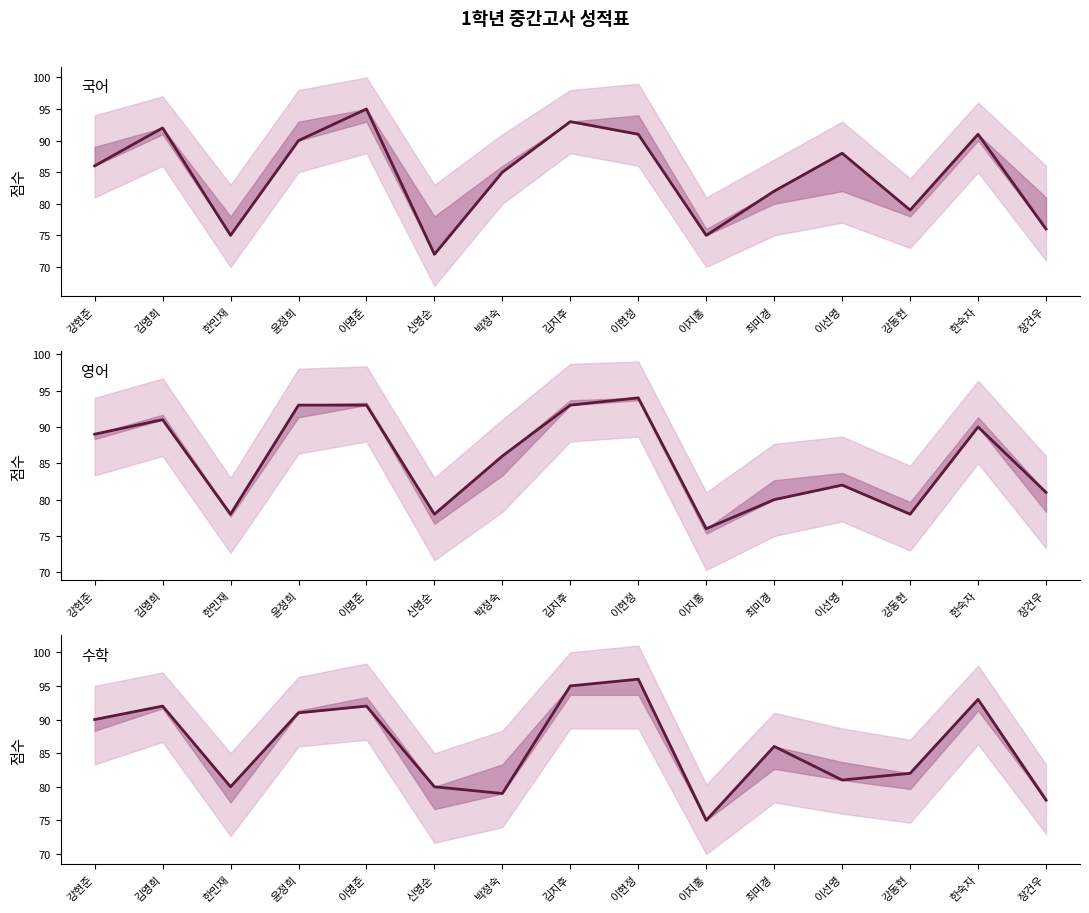

At which category is the sum across all series the highest?

김지후